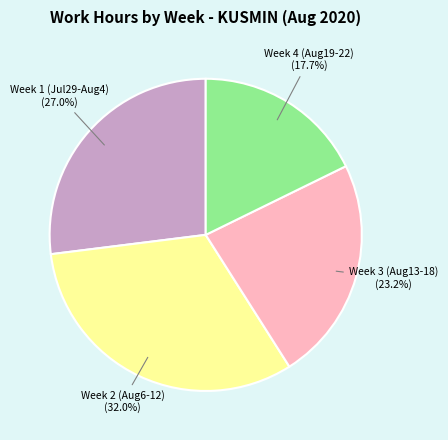

What is the smallest slice in the pie chart?

Week 4 (Aug19-22)